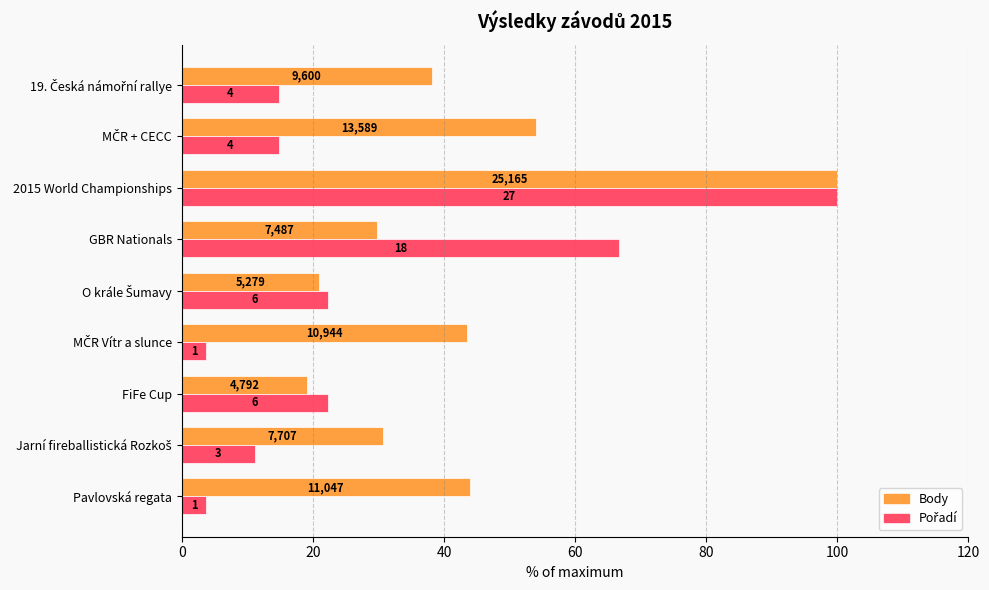

What is the lowest value of the Body series?

19.0